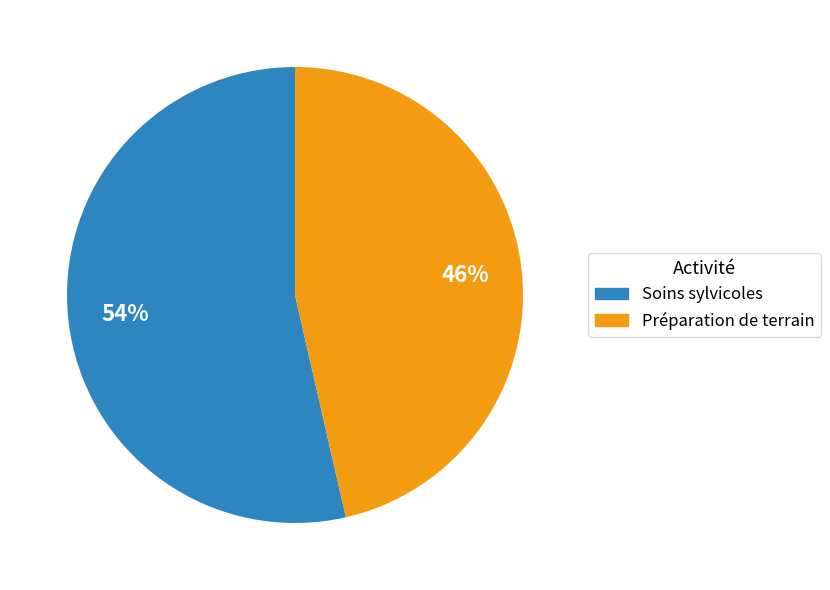

Combined, do Soins sylvicoles and Préparation de terrain account for over 50%?

Yes